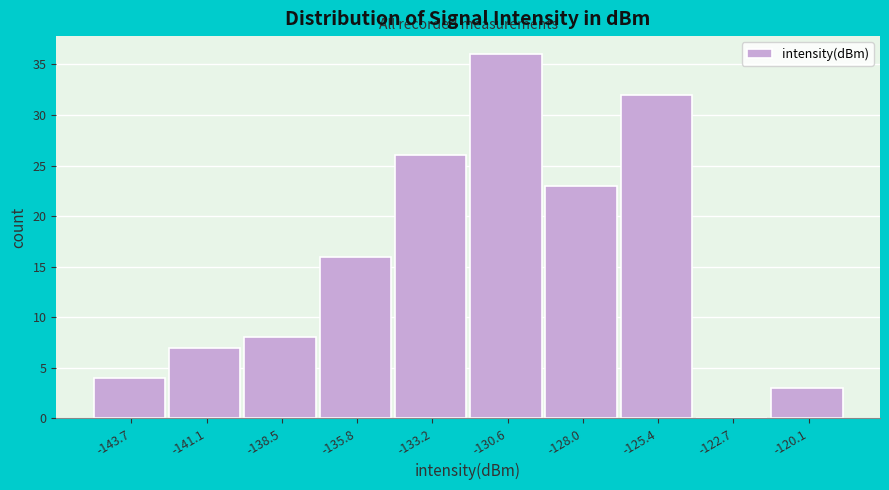

Which range on the x-axis has the tallest bar?

-132.0 to -129.5